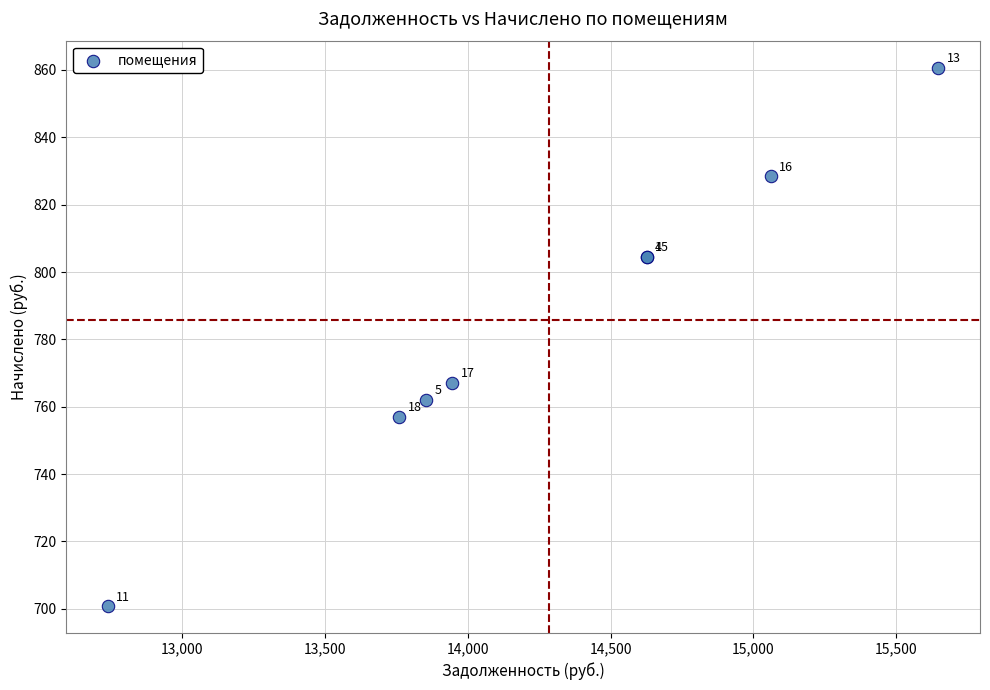

What Y value in the scatter plot is closest to 780?

767.2